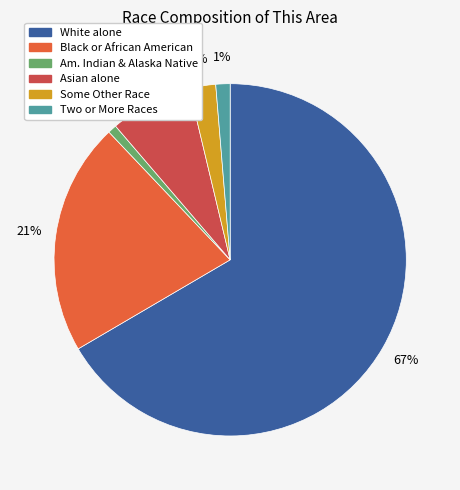

Which slice represents more than half of the pie?

White alone